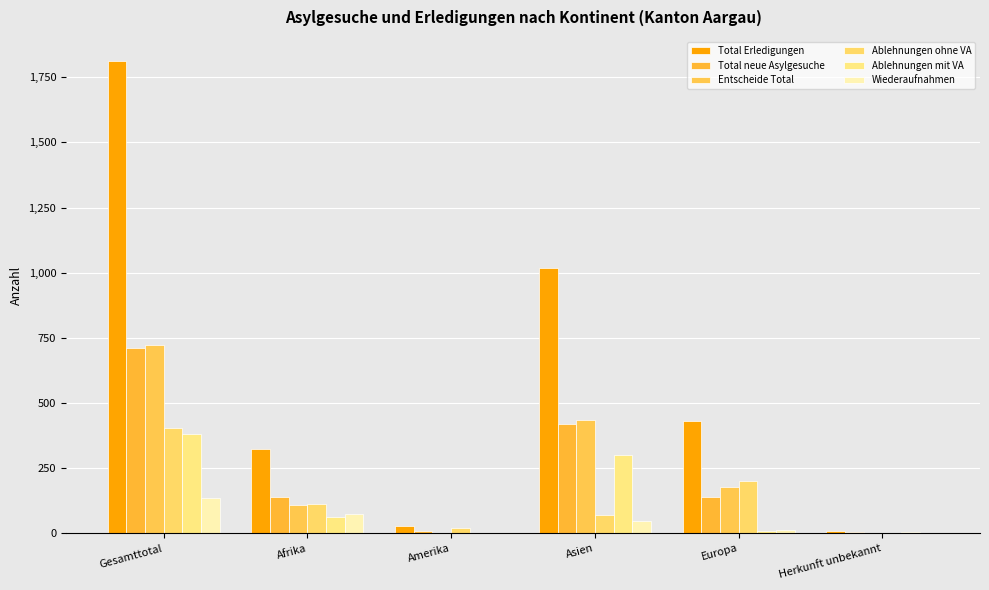

Rank the categories by Wiederaufnahmen value from lowest to highest.

Amerika, Herkunft unbekannt, Europa, Asien, Afrika, Gesamttotal